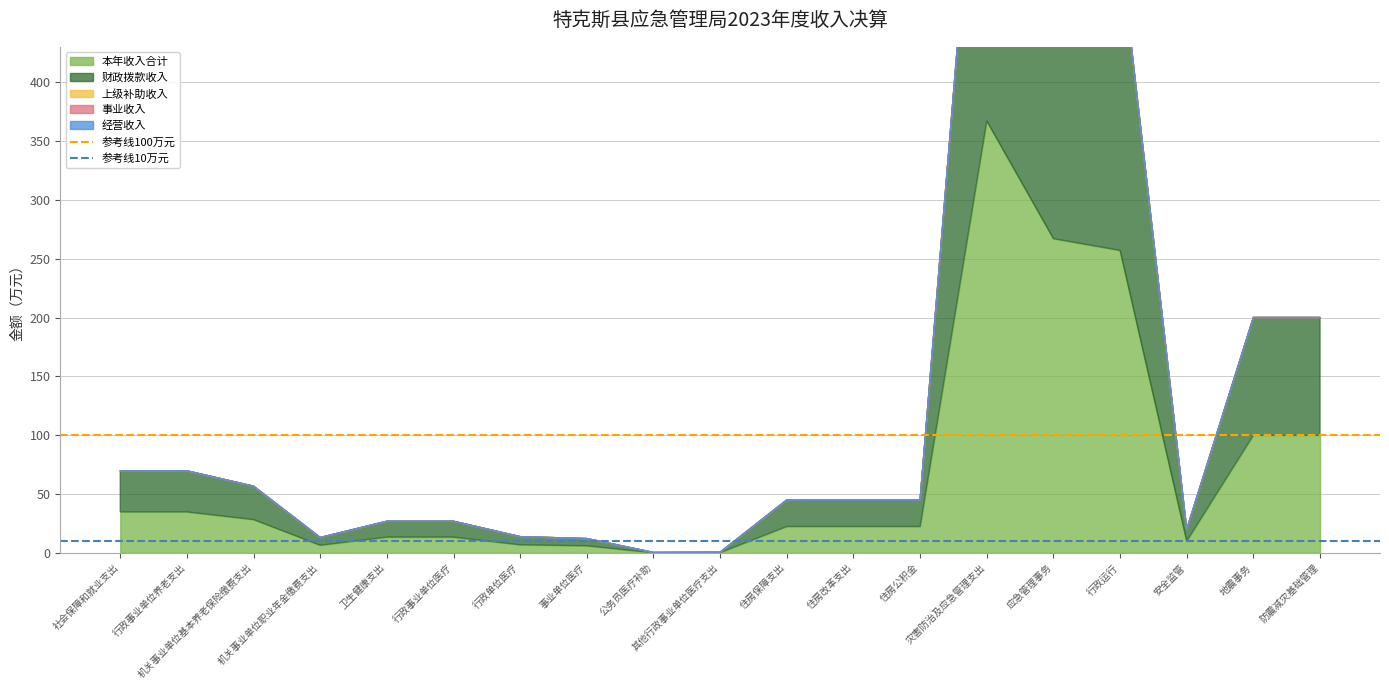

At which category is the sum across all series the highest?

社会保障和就业支出